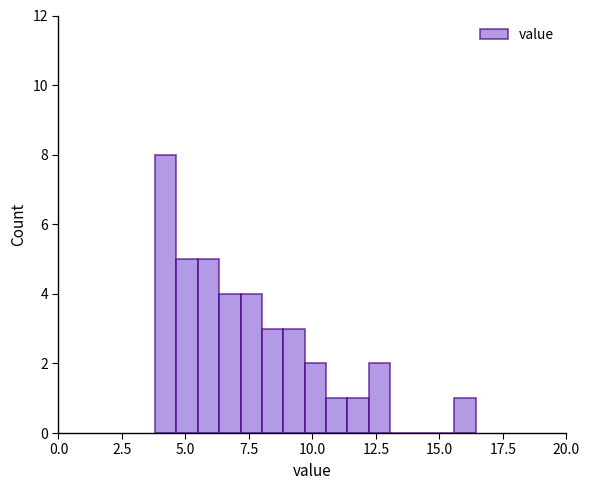

Read against the x-axis, roughly where is the centre of the tallest bar?

4.0